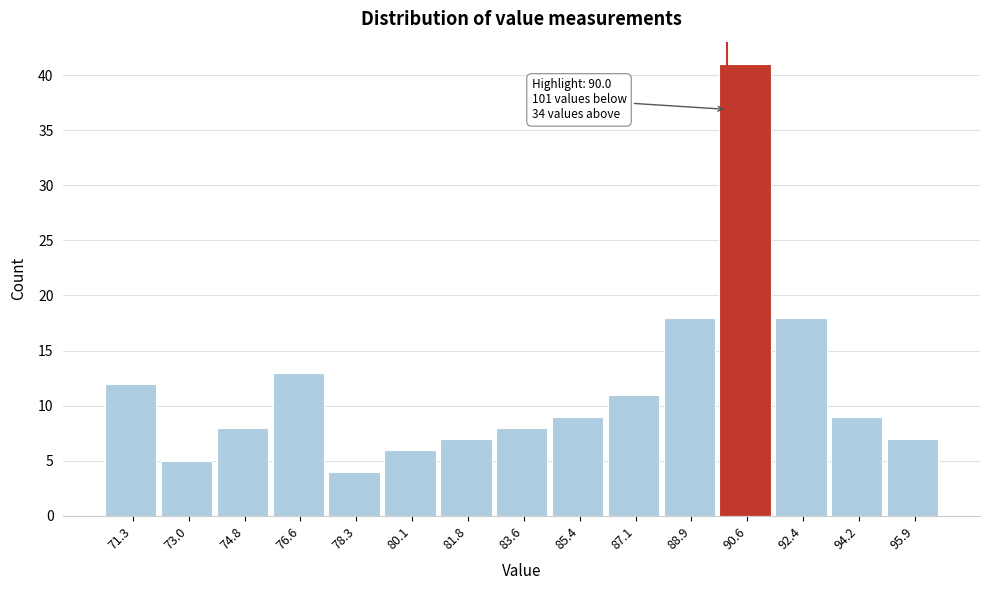

Over which range of the x-axis is the bar tallest?

89.76 to 91.52